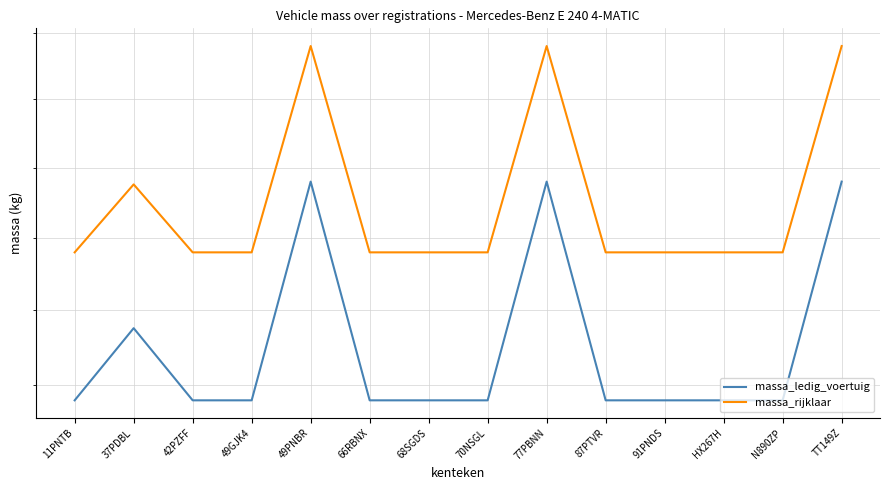

What are all the series names shown in the legend?

massa_ledig_voertuig, massa_rijklaar